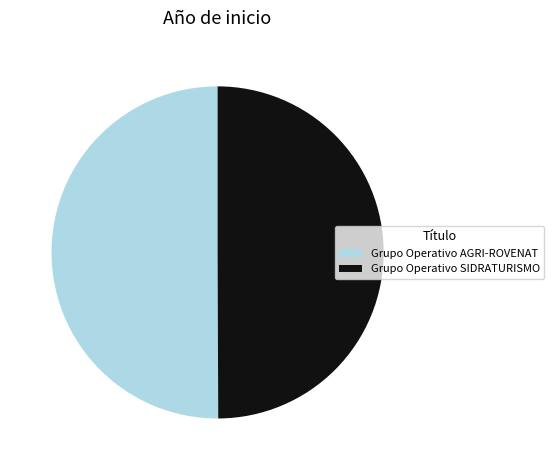

Is it true that Grupo Operativo AGRI-ROVENAT is 45% of the pie?

False